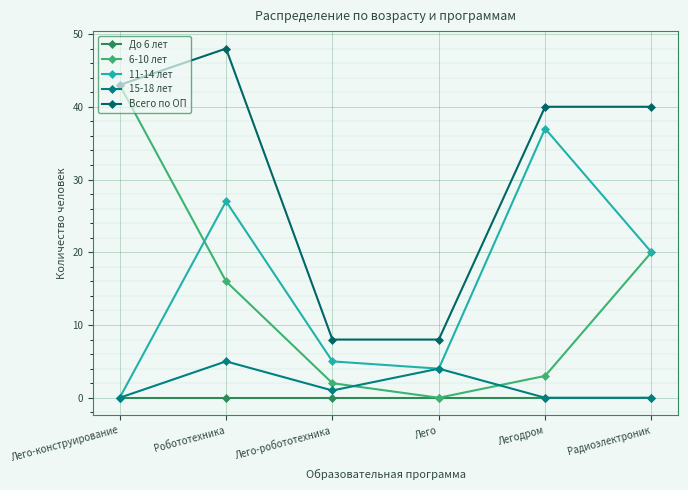

Where is Всего по ОП nearest to the value 28?

Легодром